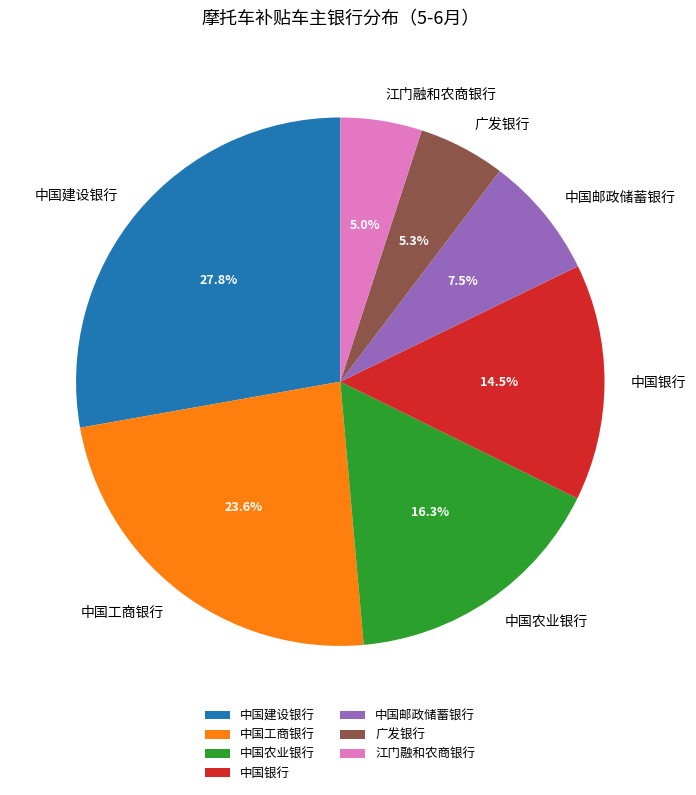

What is the largest slice in the pie chart?

中国建设银行